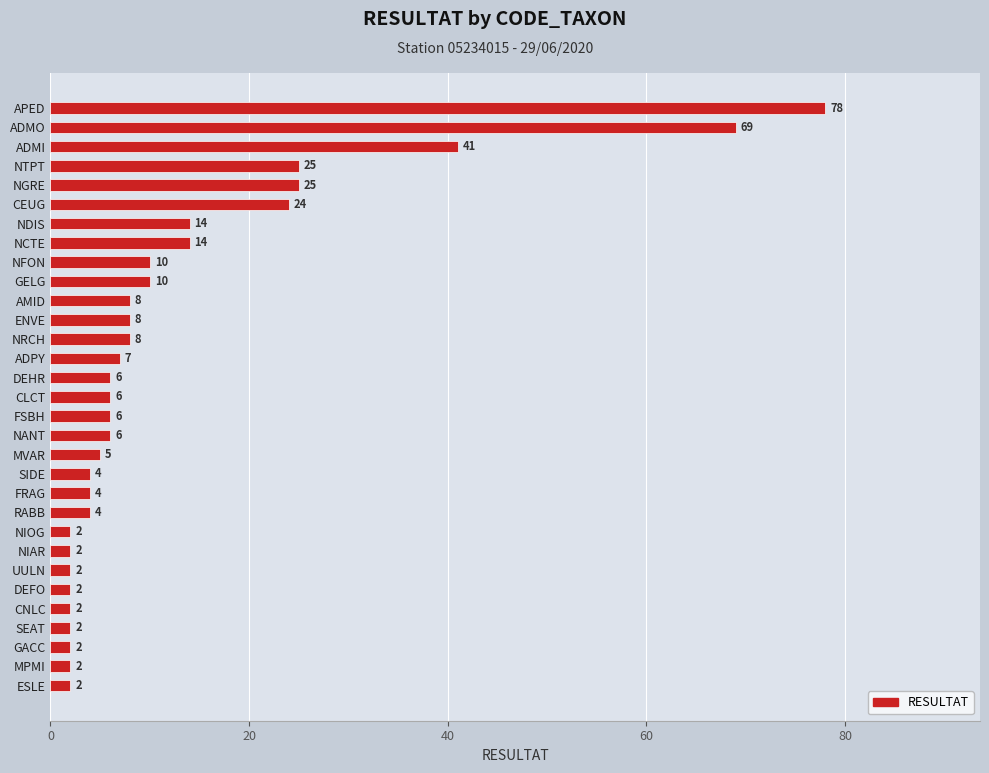

What is the maximum value shown in the chart?

78